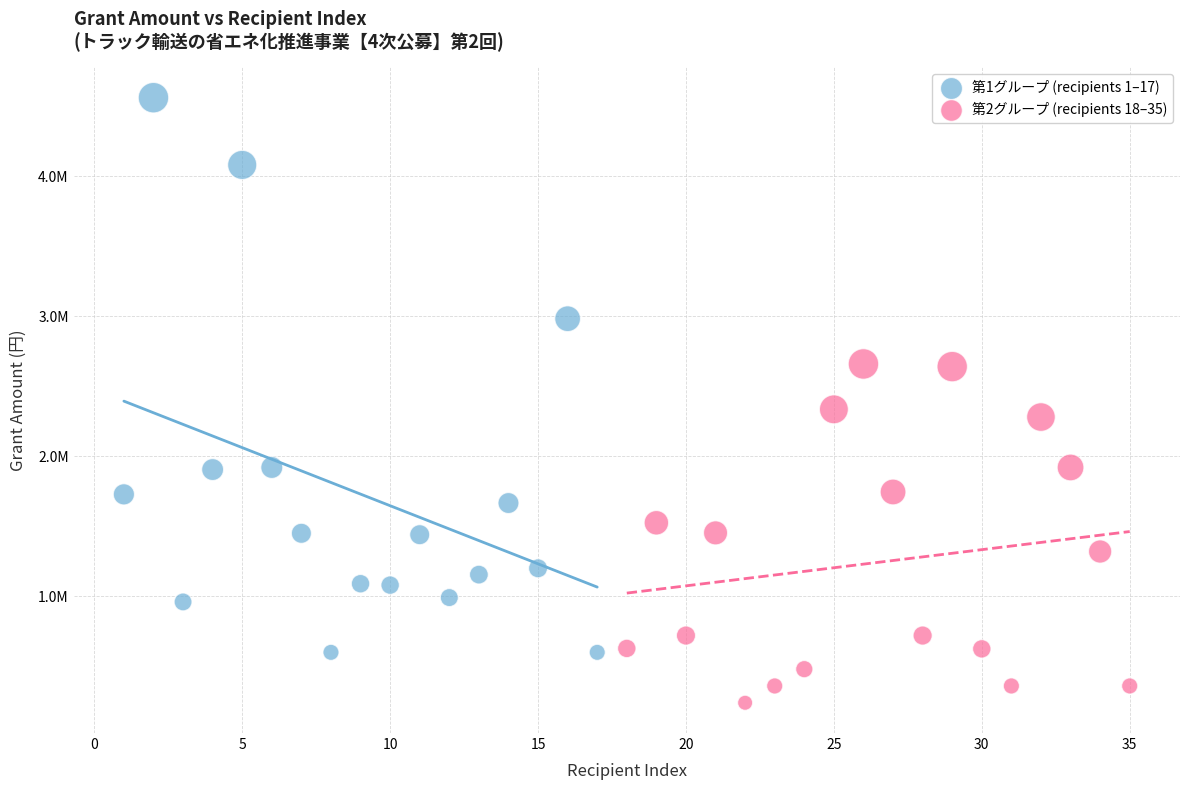

What are all the series names shown in the legend?

第1グループ (recipients 1–17), 第2グループ (recipients 18–35)